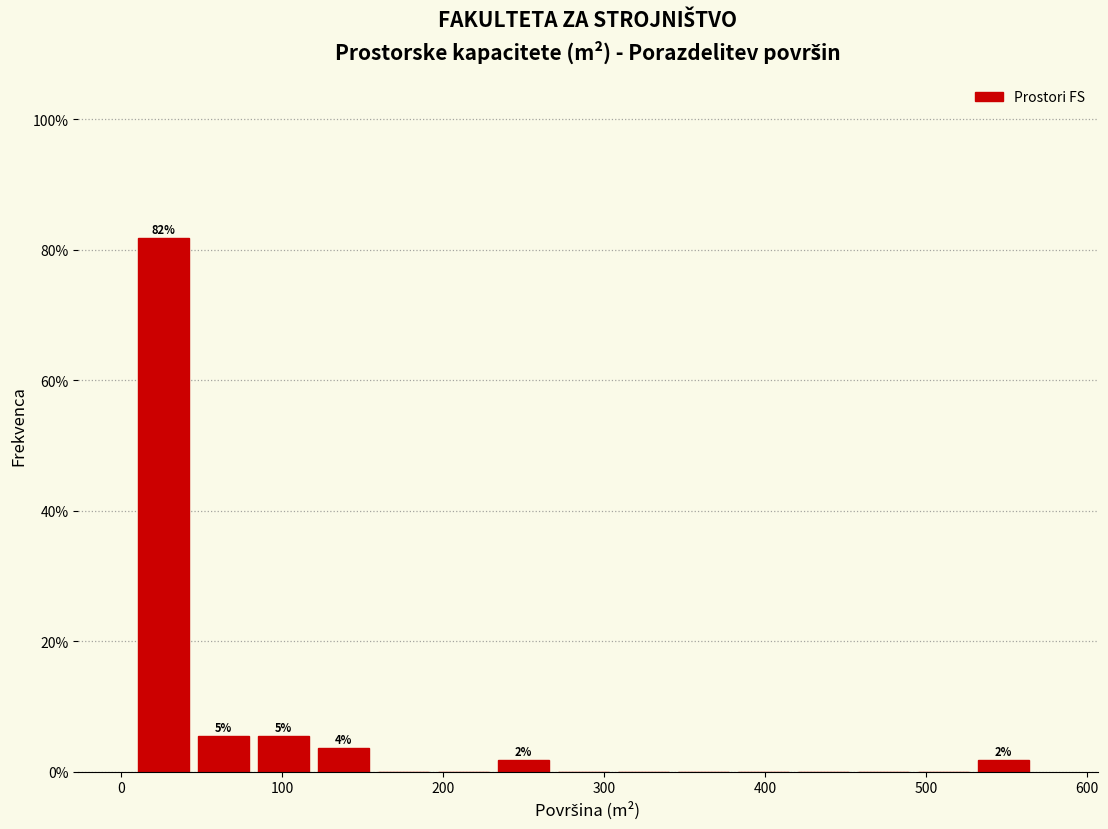

Read against the x-axis, roughly where is the centre of the tallest bar?

30